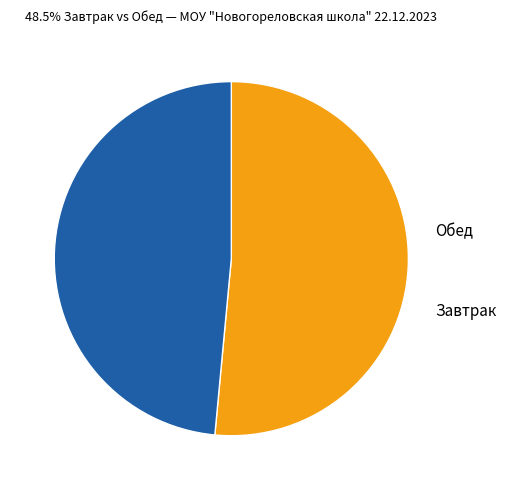

Is there any slice that represents more than half of the pie?

Yes